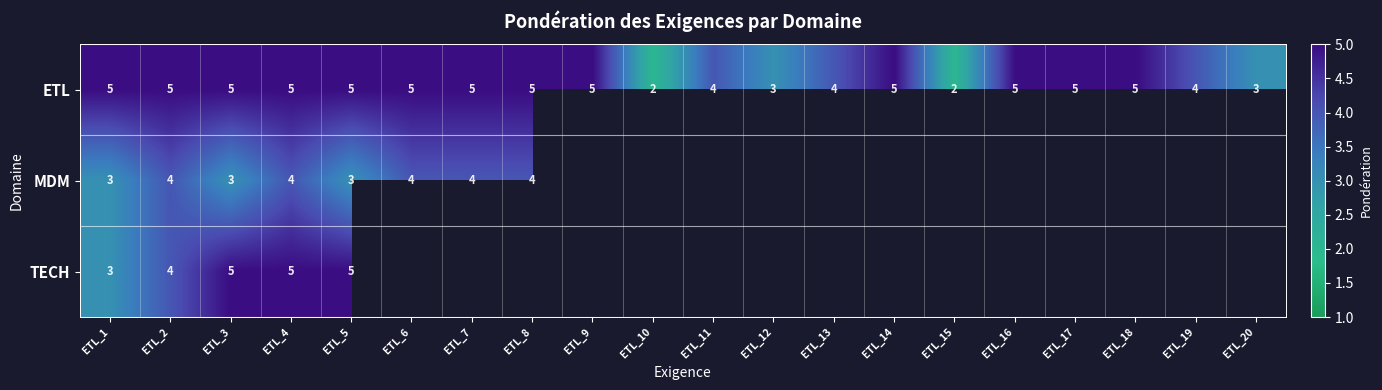

How many values in the ETL series are below 5?

7